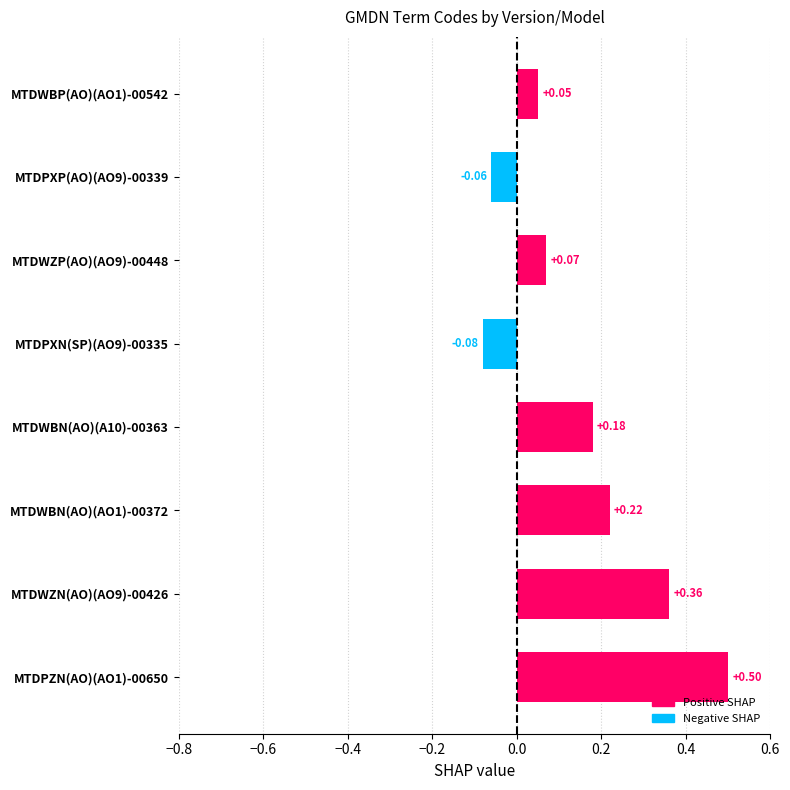

At which category does the chart reach its peak across all series?

MTDPZN(AO)(AO1)-00650